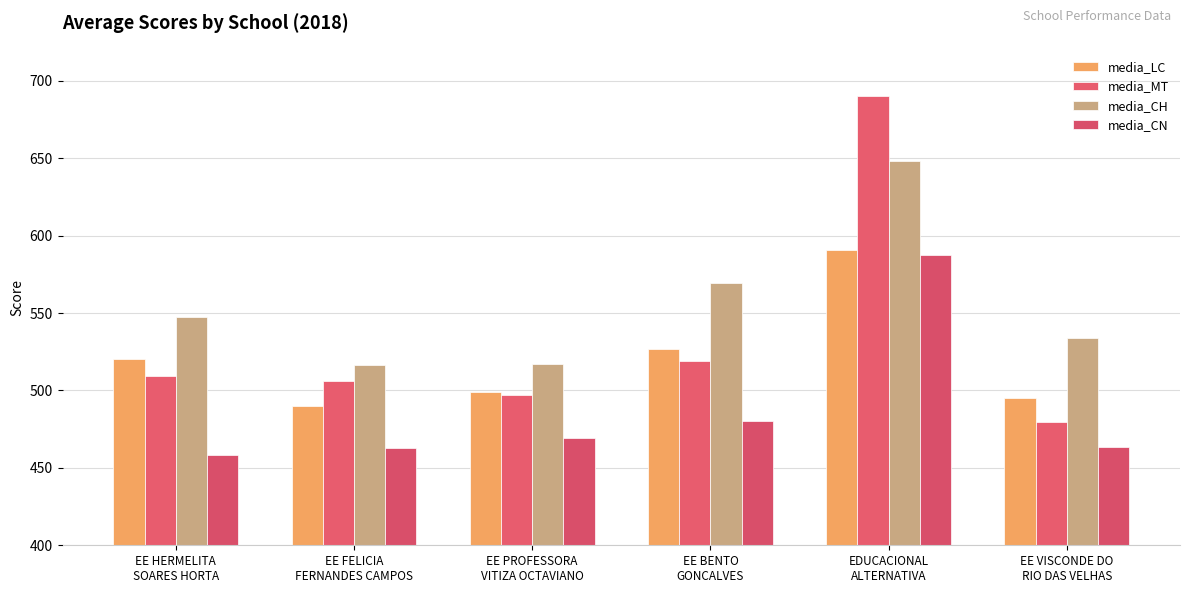

How many bars are there in total?

24